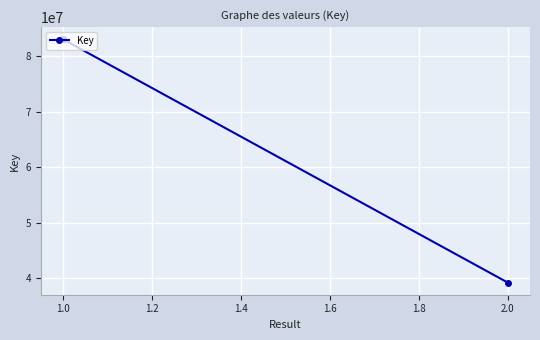

What is the greatest value displayed?

83058743